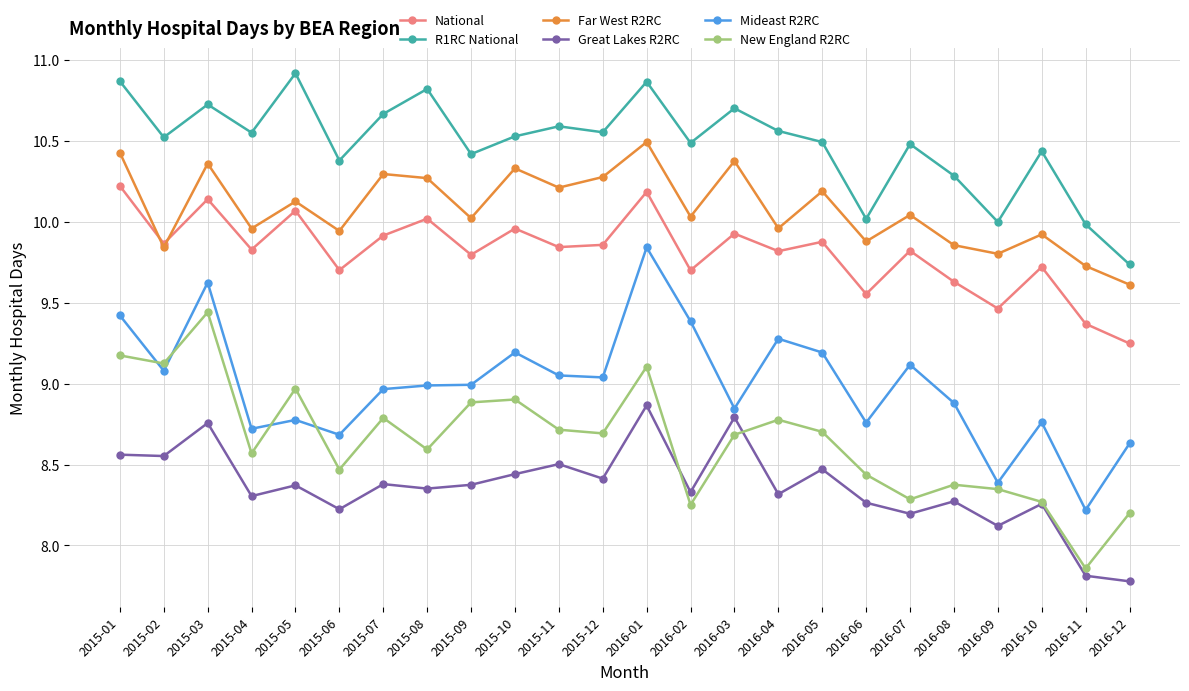

Where is the first local maximum for Far West R2RC?

2015-03